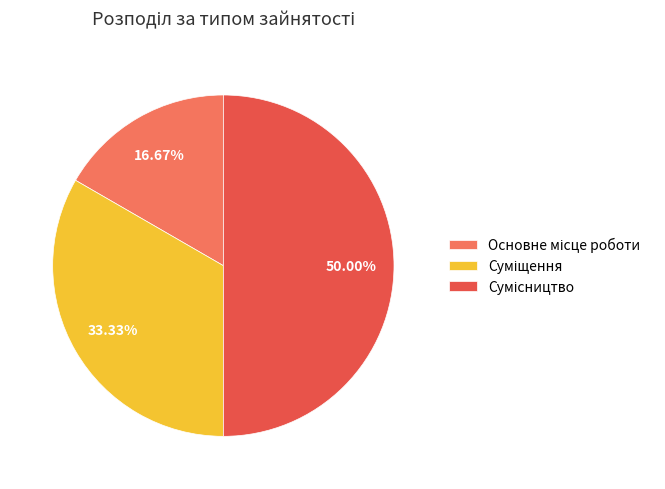

To the nearest percent, what is the combined percentage of Сумісництво and Основне місце роботи?

67%